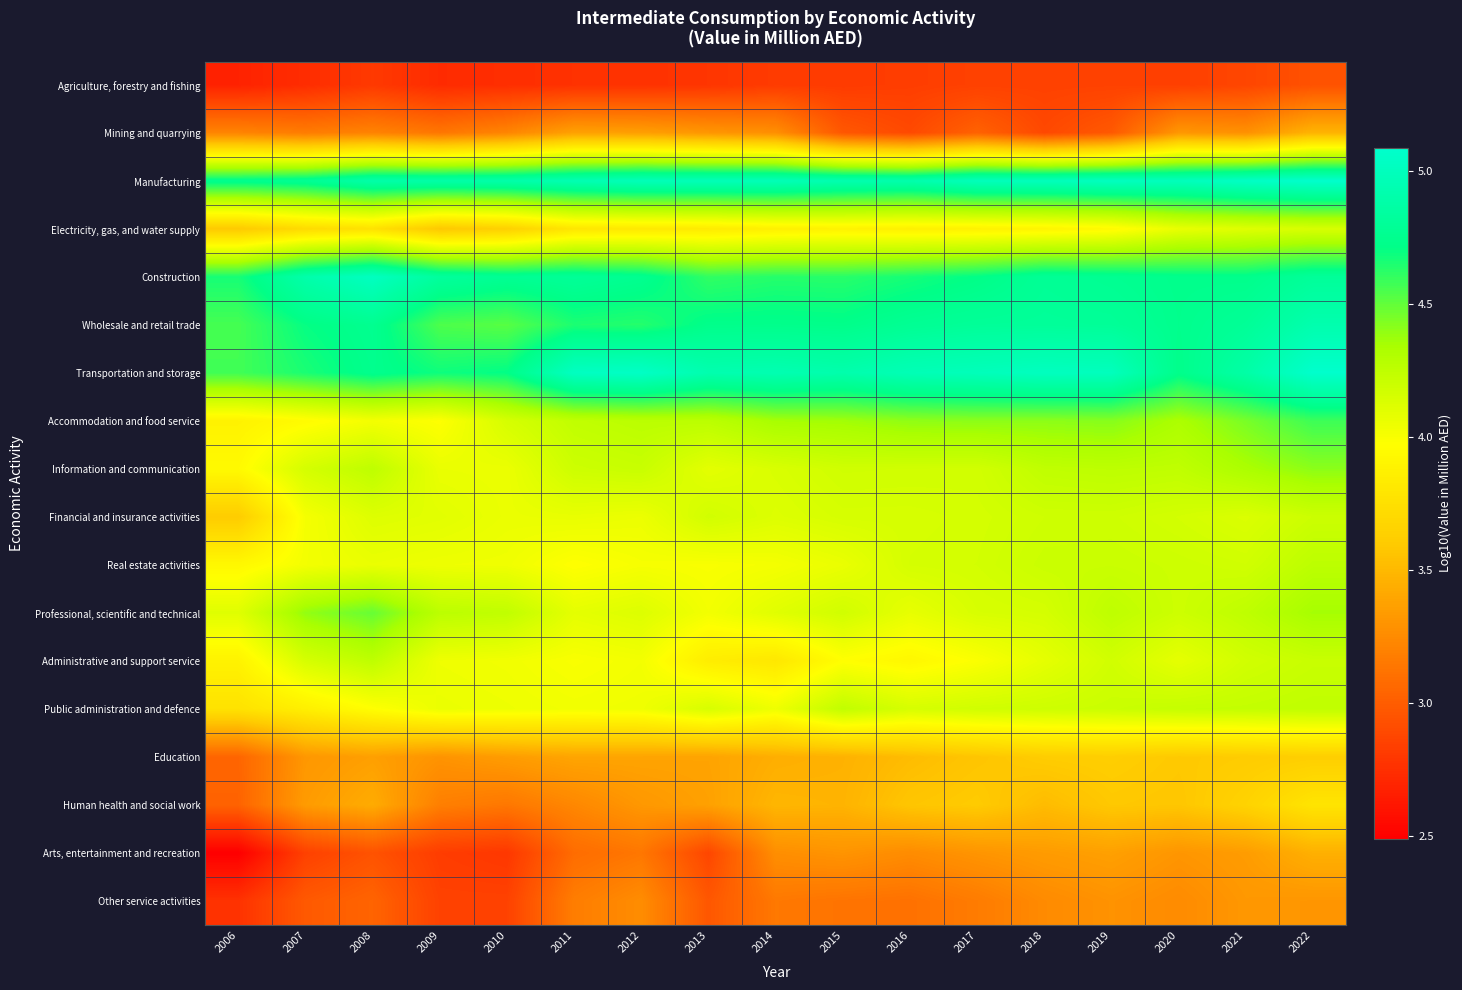

Rank the series at 2018 from highest to lowest value.

Transportation and storage, Manufacturing, Wholesale and retail trade, Construction, Accommodation and food service, Information and communication, Real estate activities, Public administration and defence, Financial and insurance activities, Professional, scientific and technical, Administrative and support service, Electricity, gas, and water supply, Education, Human health and social work, Arts, entertainment and recreation, Other service activities, Mining and quarrying, Agriculture, forestry and fishing